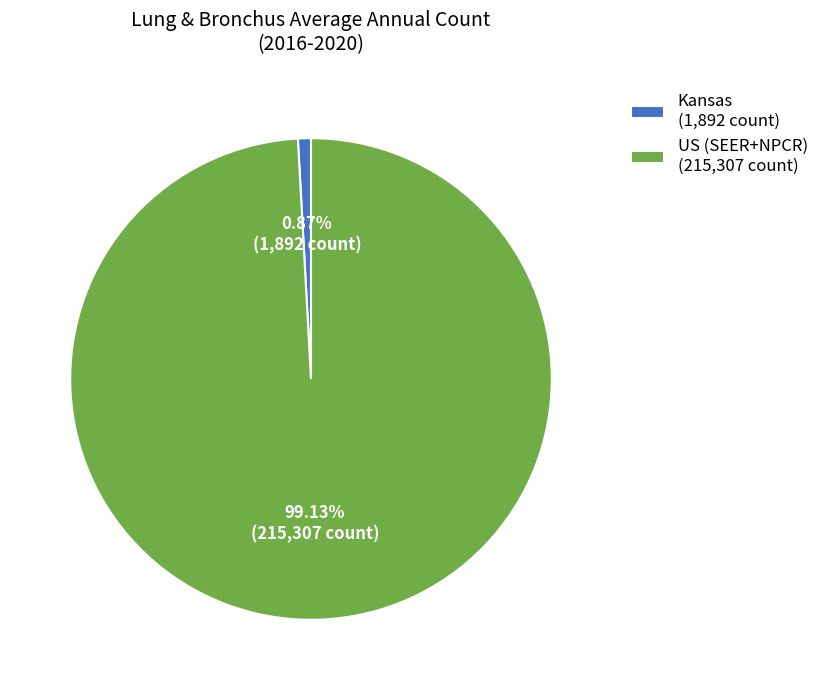

Is Kansas the majority of the pie?

No